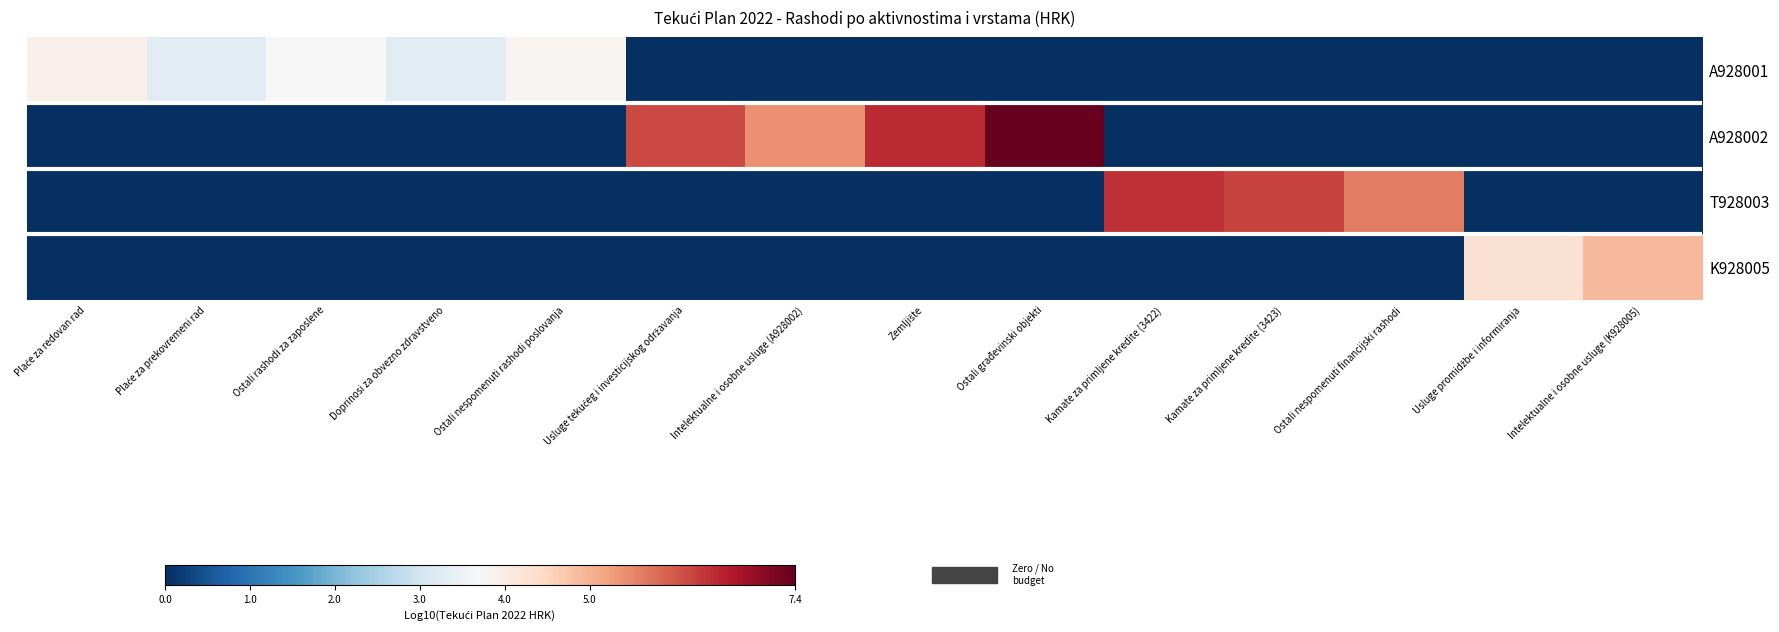

Between Doprinosi za obvezno zdravstveno and Usluge promidžbe i informiranja, which series saw the biggest shift?

K928005